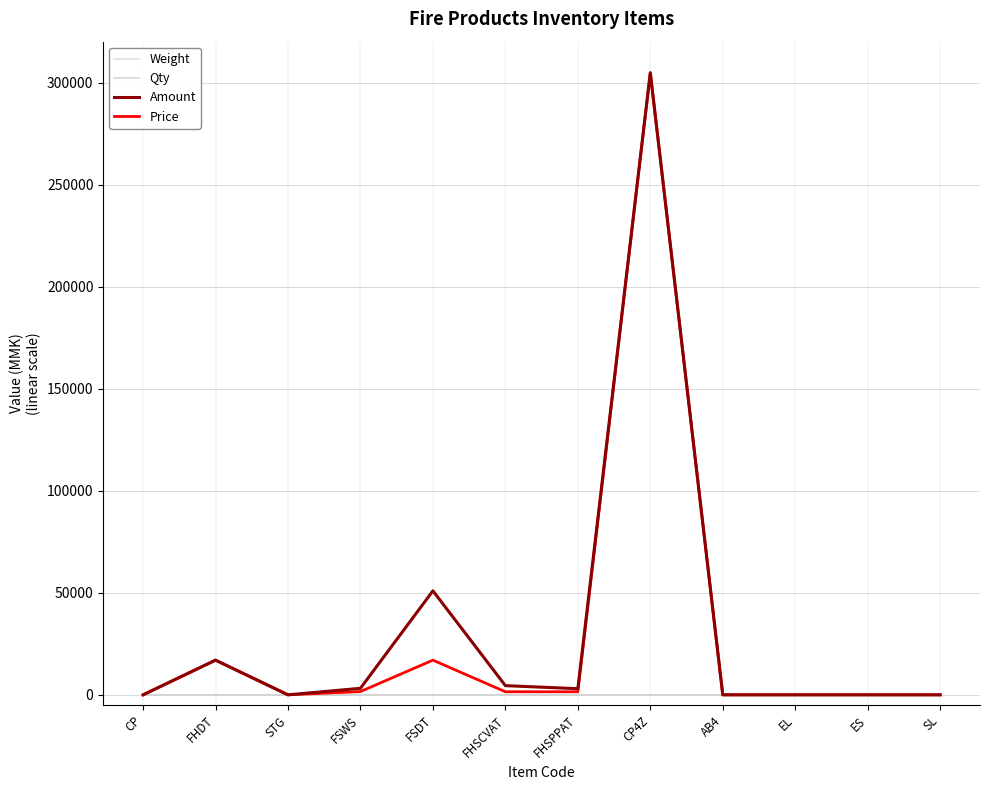

Does the chart display data point markers on the line(s)?

No